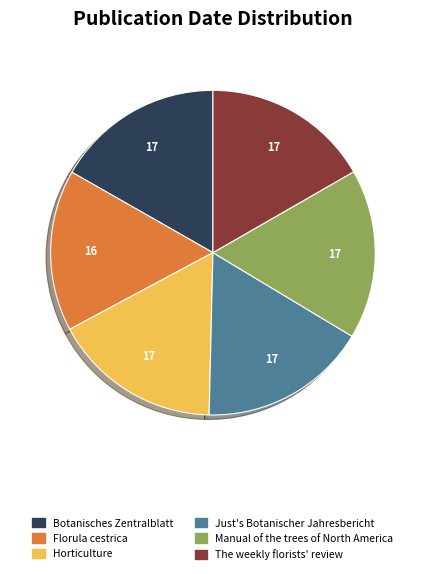

Is there a majority slice in this chart?

No